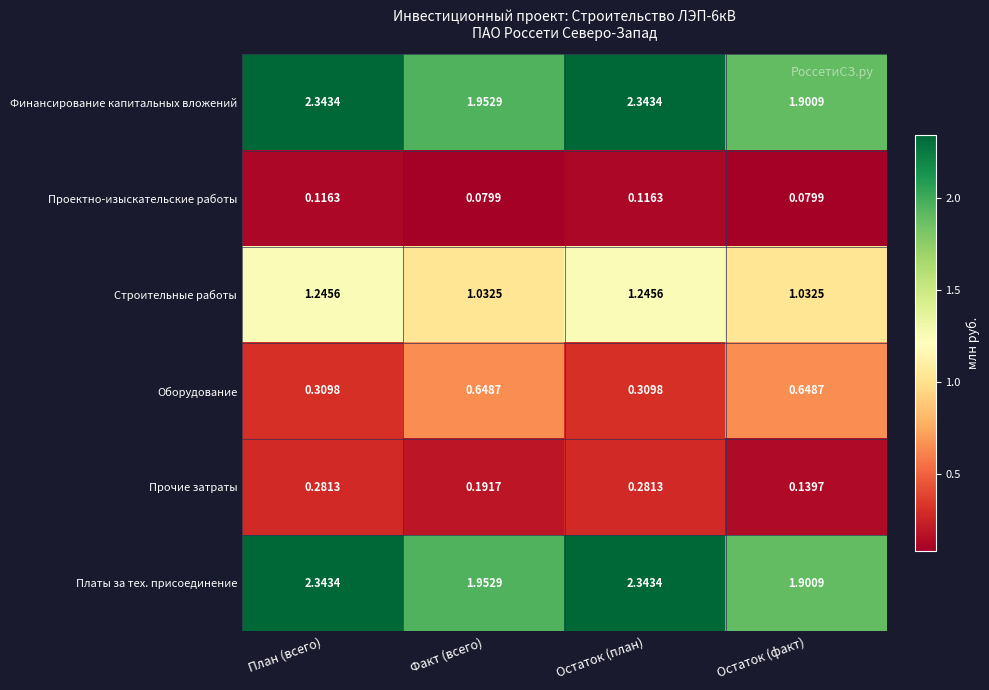

Which has a higher value, Остаток (план) or Факт (всего)?

Остаток (план)